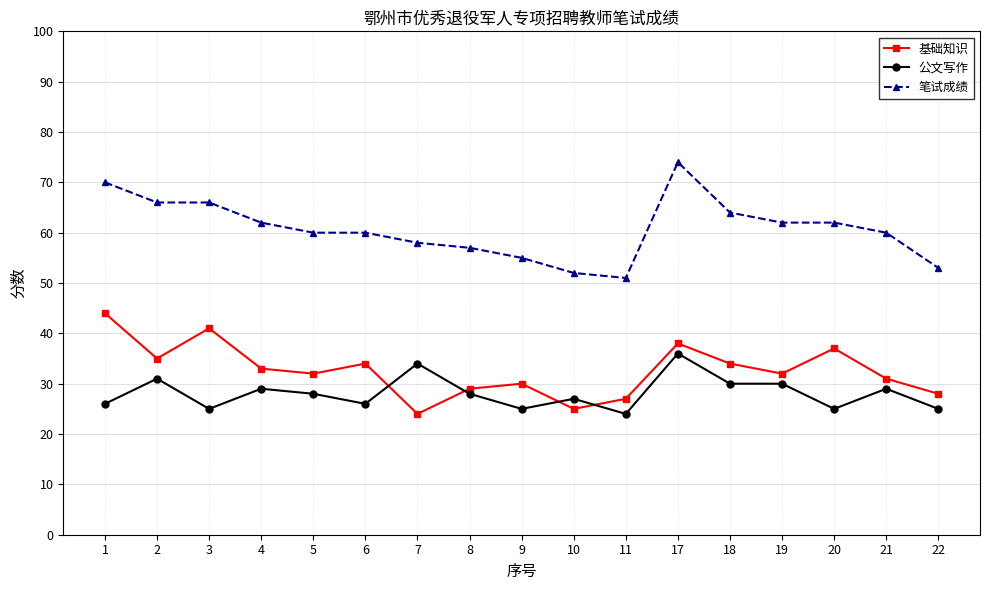

At which category is the sum across all series the highest?

17